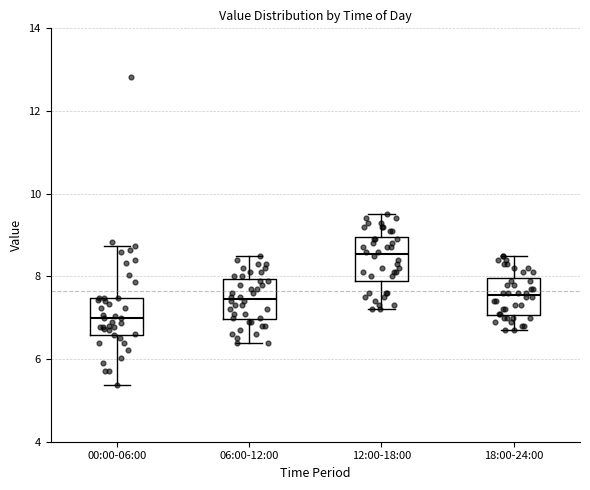

Reading left to right, read every box against the y-axis: the position of its median line, the range the box covers, and the ends of its whiskers. The values are not printed on the chart, so give them approximately, as read against the axis.

00:00-06:00: median 7.0, box 6.6 to 7.4, whiskers 5.4 to 8.8
06:00-12:00: median 7.4, box 7.0 to 8.0, whiskers 6.4 to 8.6
12:00-18:00: median 8.6, box 8.0 to 9.0, whiskers 7.2 to 9.6
18:00-24:00: median 7.6, box 7.0 to 8.0, whiskers 6.8 to 8.6